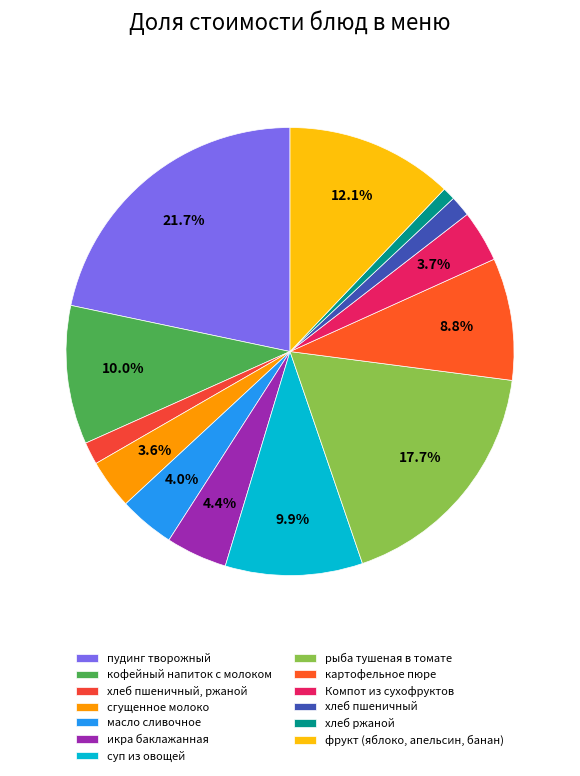

To the nearest percent, what is the difference between the largest and smallest slice percentages?

21%